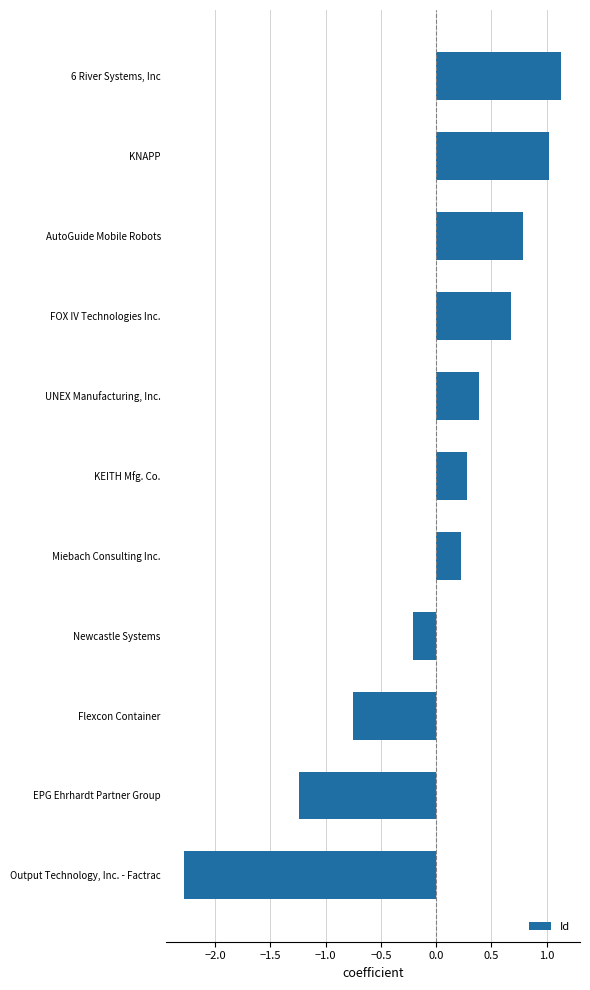

True or false: the data shows -2.3 at Output Technology, Inc. - Factrac.

True